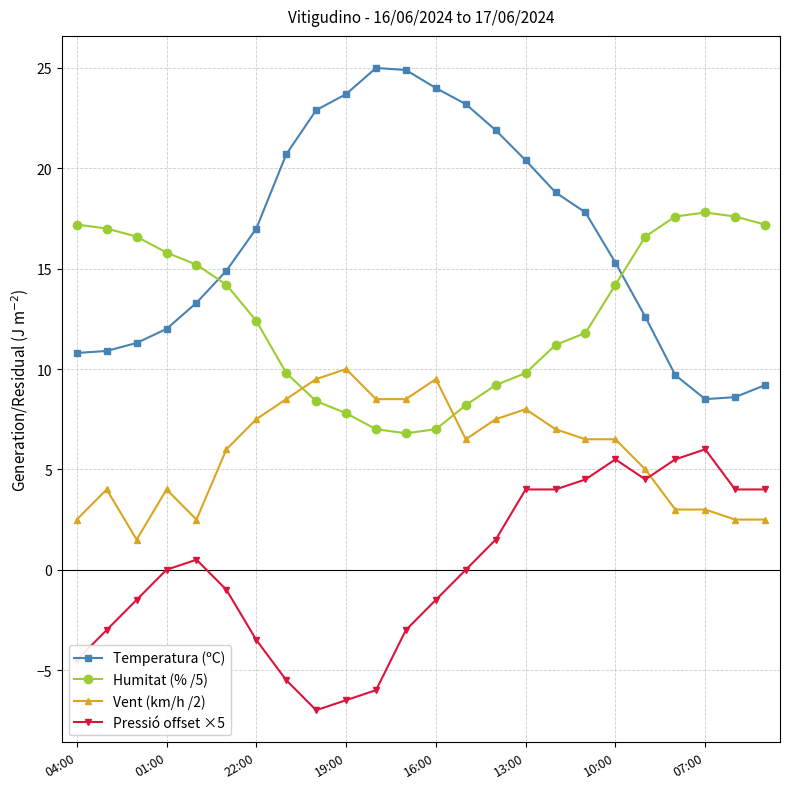

What is the lowest value of the Temperatura (ºC) series?

8.5